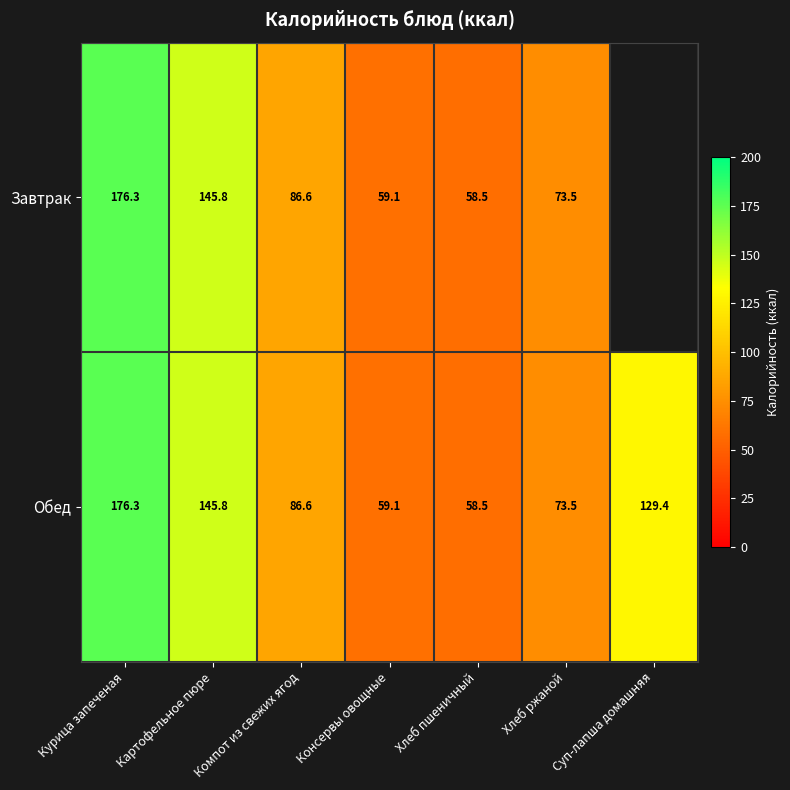

What is the total value across all series at Хлеб пшеничный?

117.0